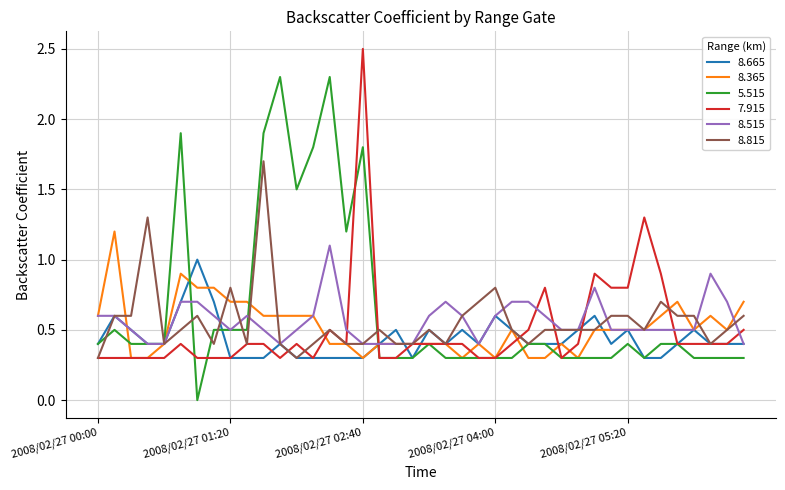

True or false: 8.815 has more than 1 interior local peaks.

True